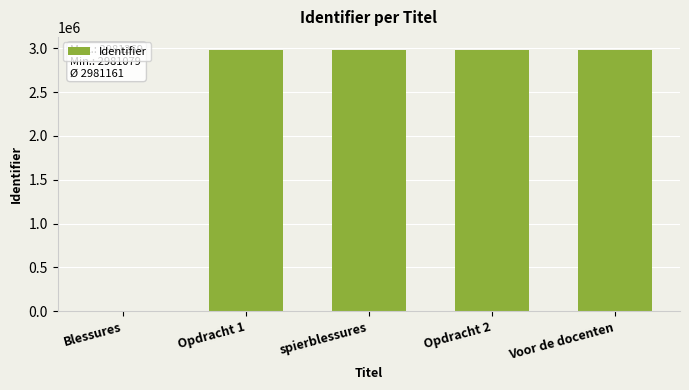

What is the sum of all values?

11924646